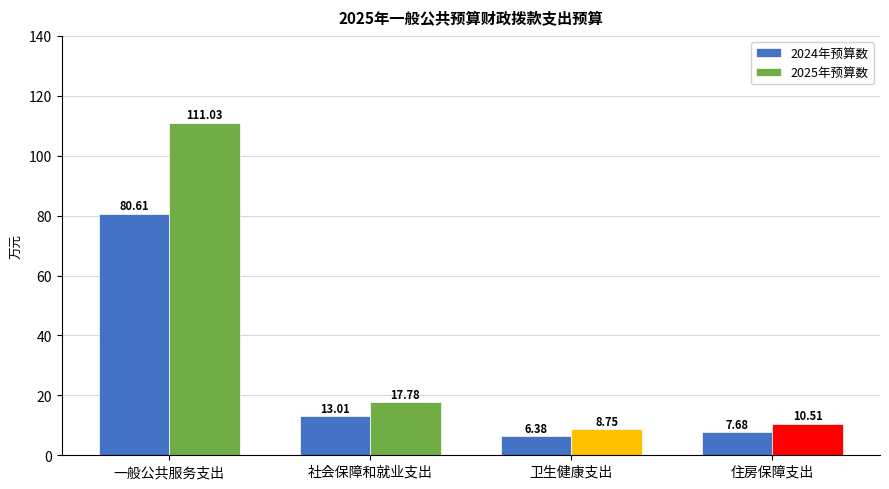

How many bars are there in each group?

2